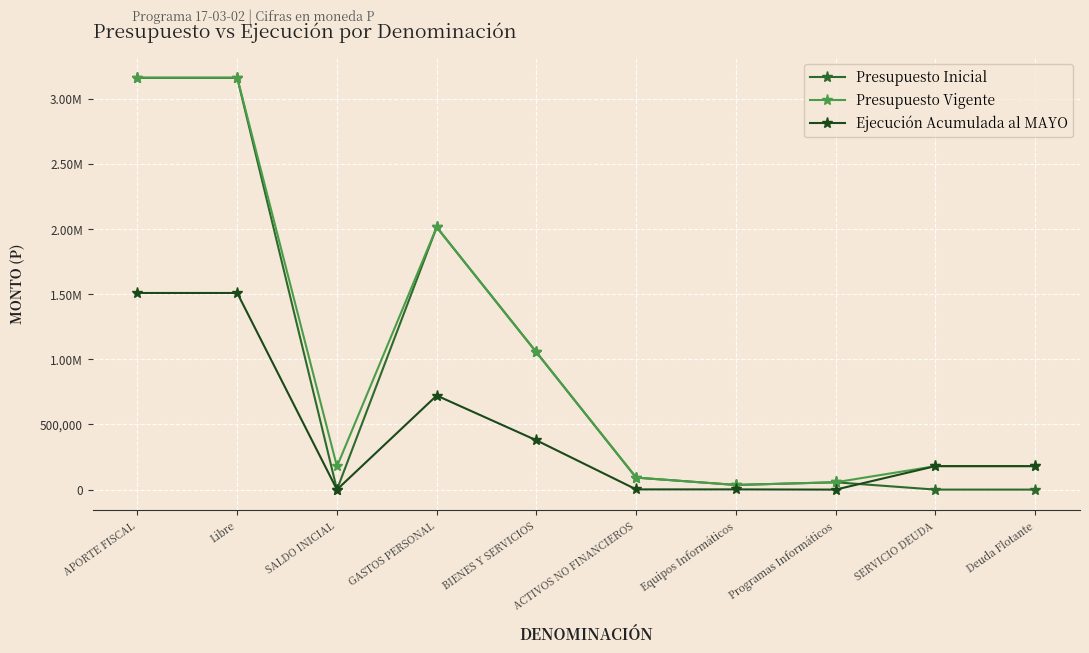

What is the greatest value displayed?

3162882